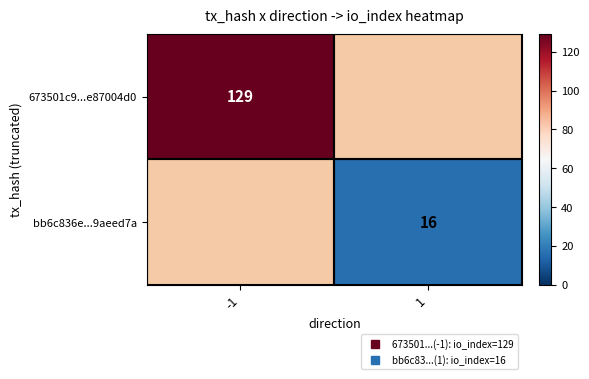

Rank the series by their maximum value, from highest to lowest.

673501c9...e87004d0, bb6c836e...9aeed7a